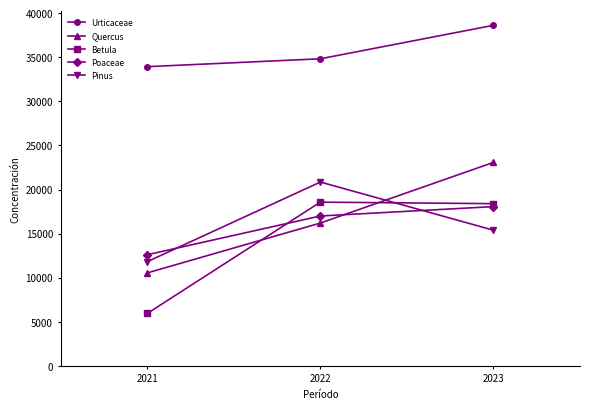

Reading right to left, what are all the values shown in this chart?

Urticaceae: 38628	34828	33934
Quercus: 23074	16196	10537
Betula: 18393	18566	5938
Poaceae: 18059	16996	12599
Pinus: 15385	20847	11811